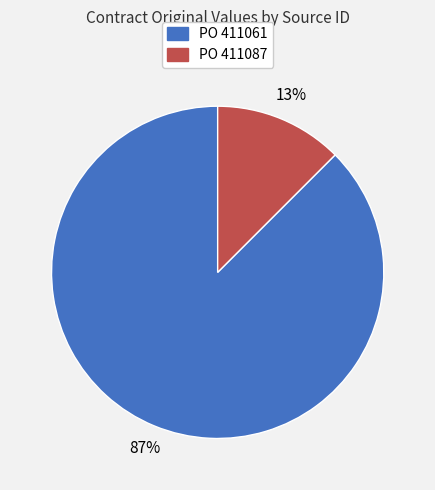

How many slices are in this pie chart?

2